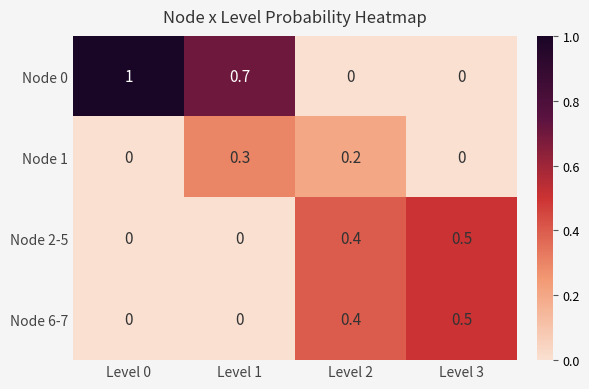

Which series has the largest total across all categories?

Node 0